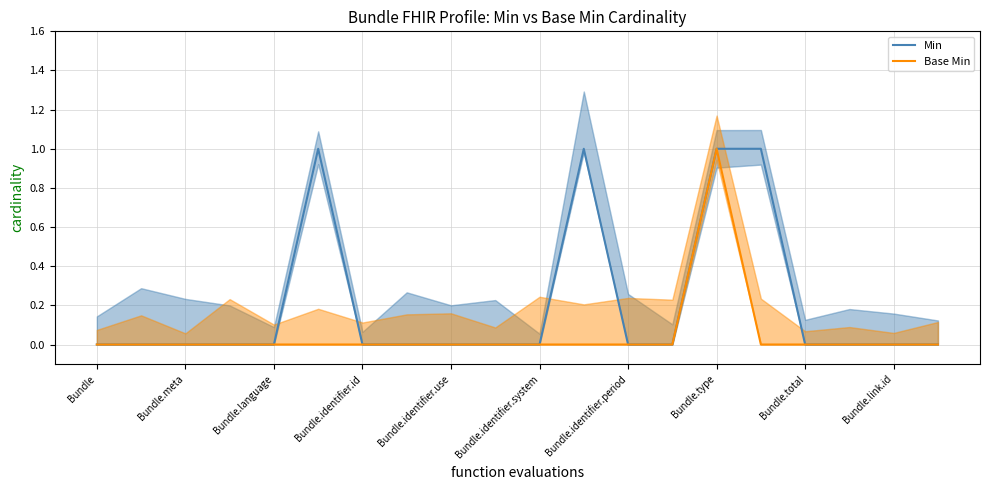

List the series in order of their overall mean, lowest first.

Base Min, Min